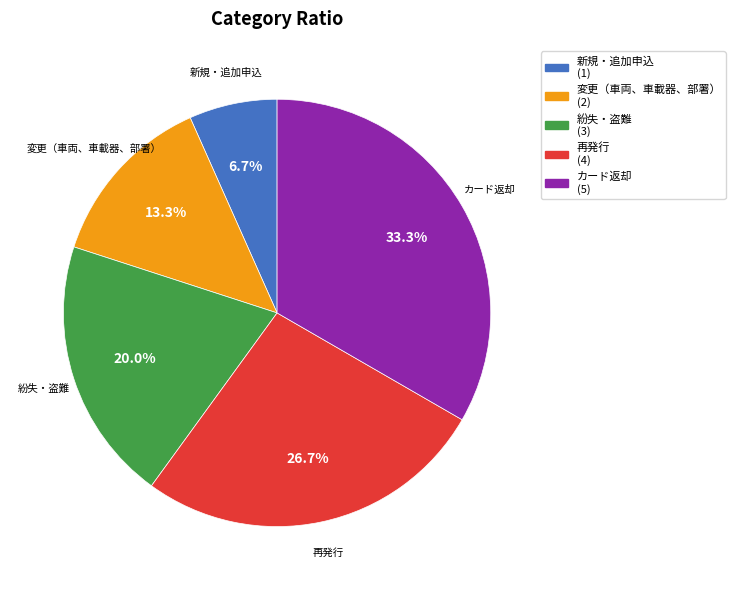

Which has a higher value, 再発行 or 新規・追加申込?

再発行